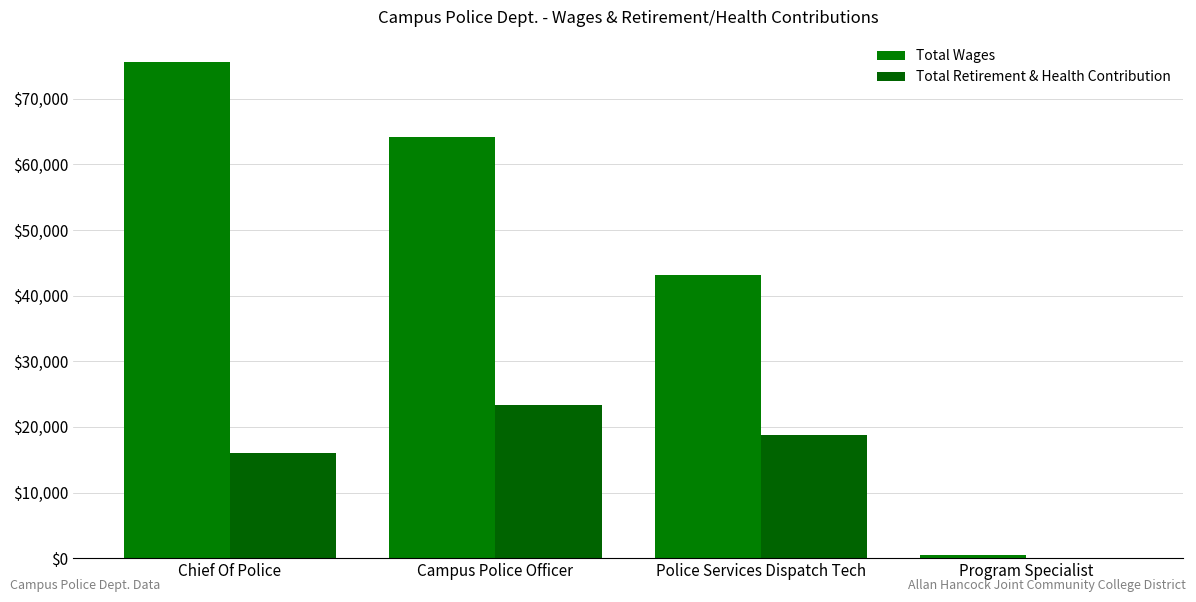

What is the sum of all Total Wages values?

183413